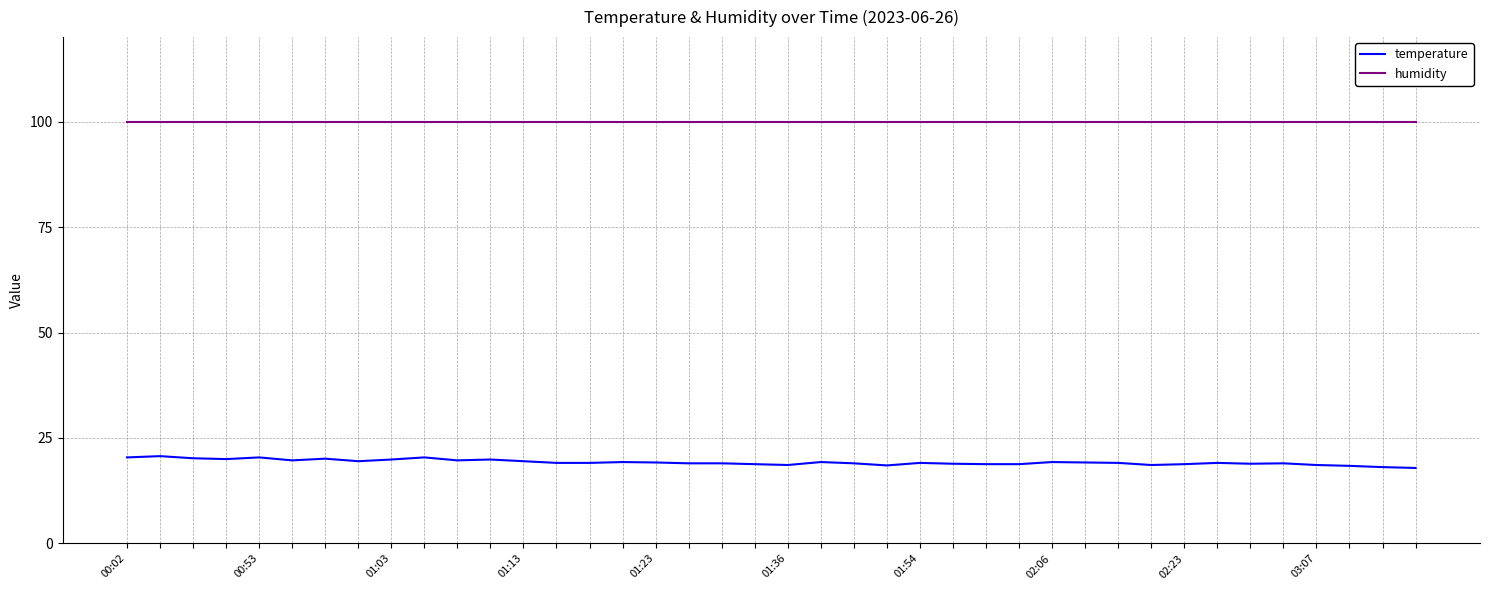

Which series has the largest total across all categories?

humidity